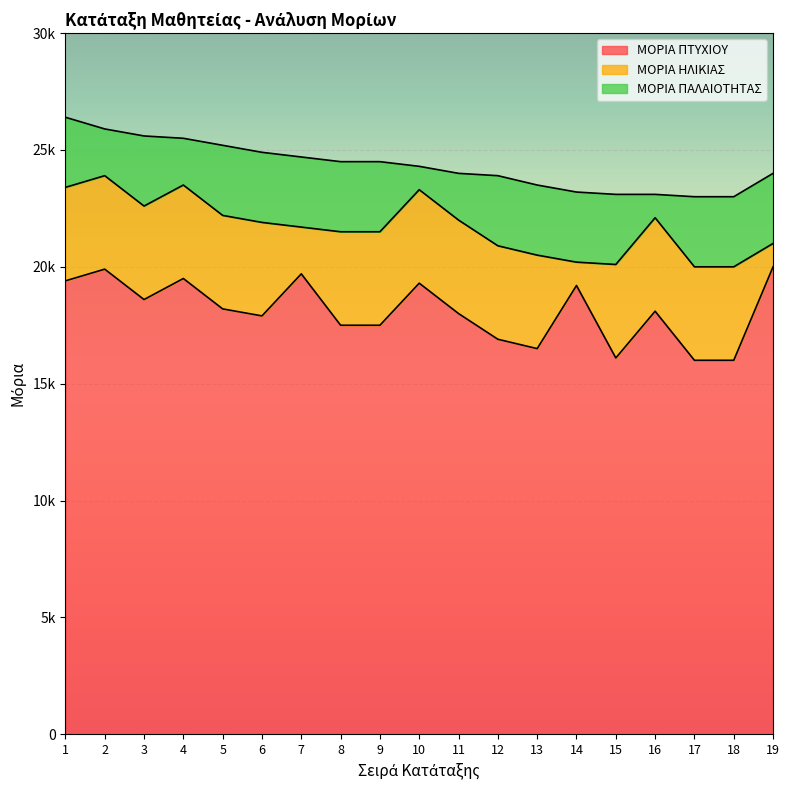

The value of ΜΟΡΙΑ ΠΤΥΧΙΟΥ at 1 is 7418. True or false?

False